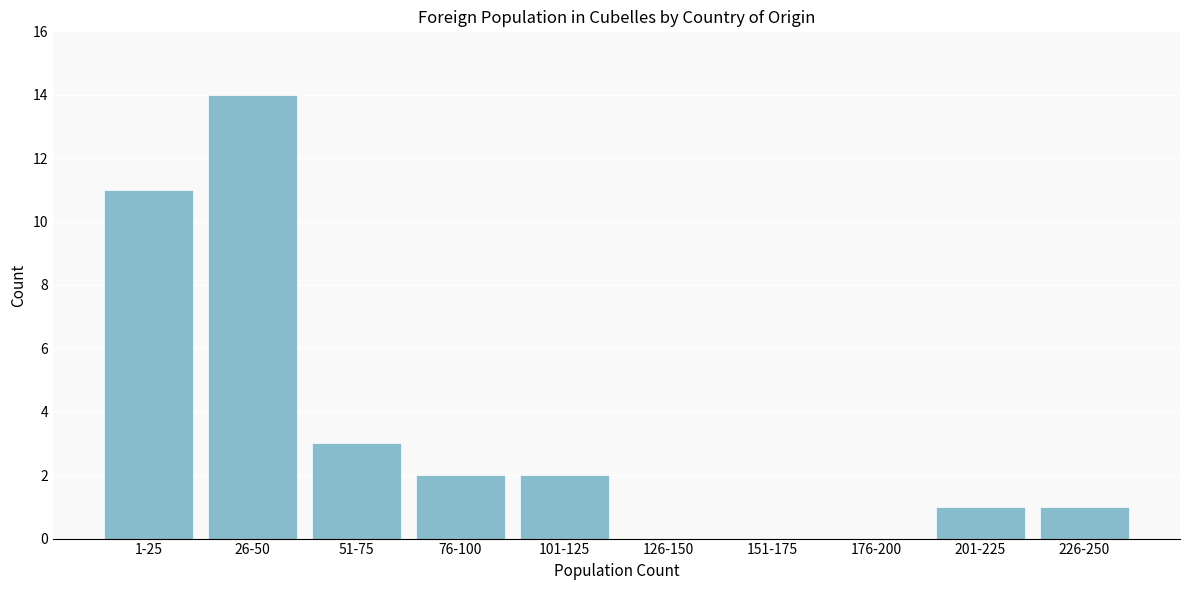

Reading left to right, what are all the values shown in this chart?

1-25=11	26-50=14	51-75=3	76-100=2	101-125=2	126-150=0	151-175=0	176-200=0	201-225=1	226-250=1